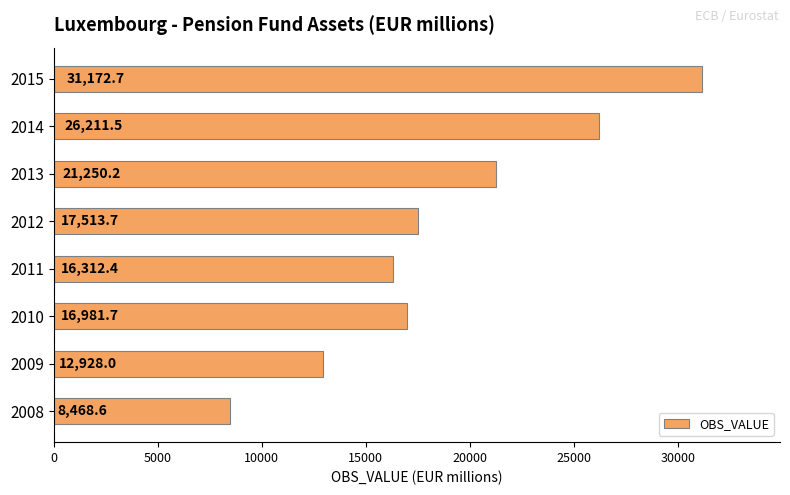

Is it true that the value at 2009 is 6800.2?

False